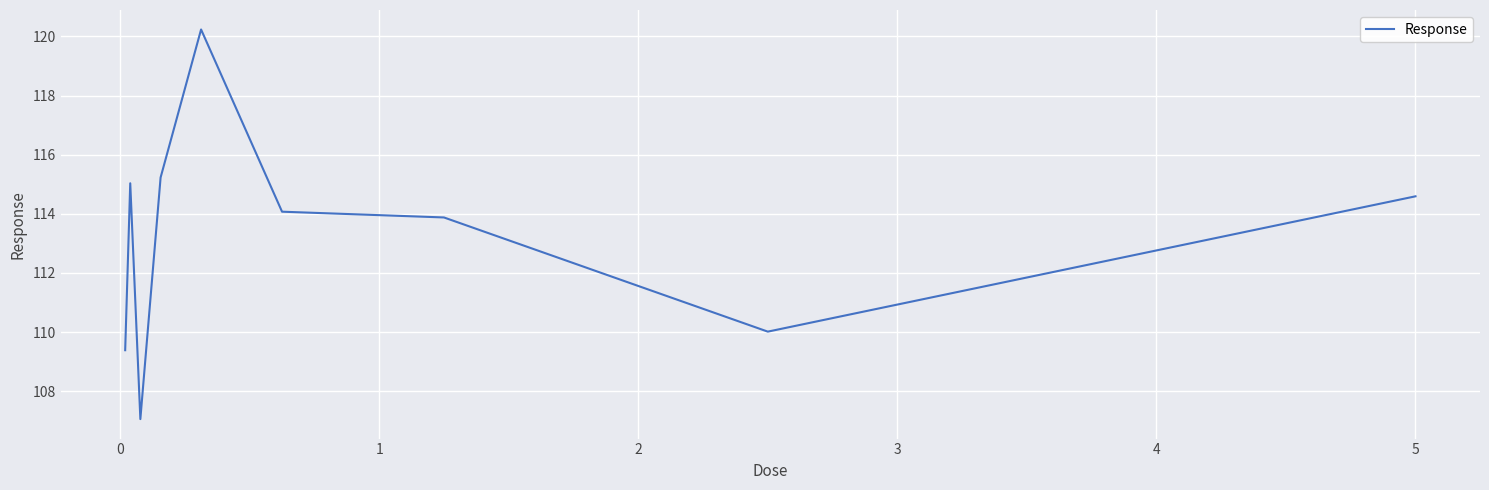

Does the chart have visible grid lines?

Yes